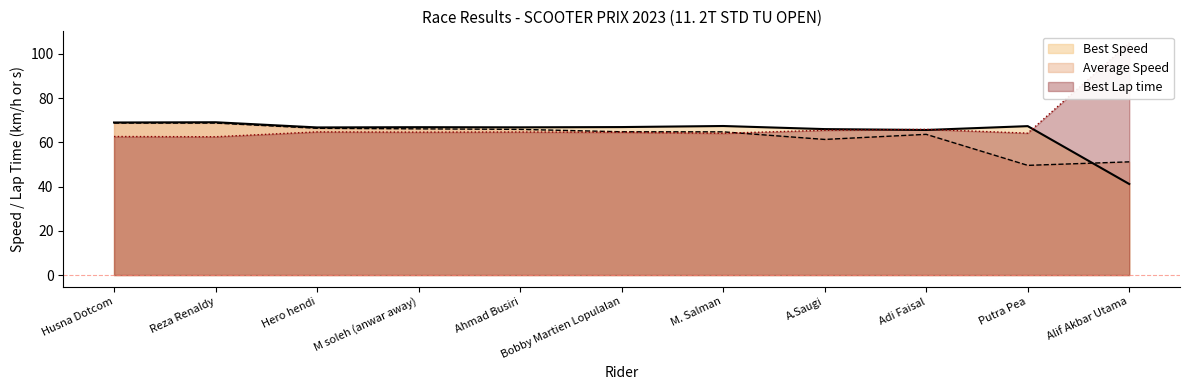

At which category does the chart reach its minimum across all series?

Alif Akbar Utama